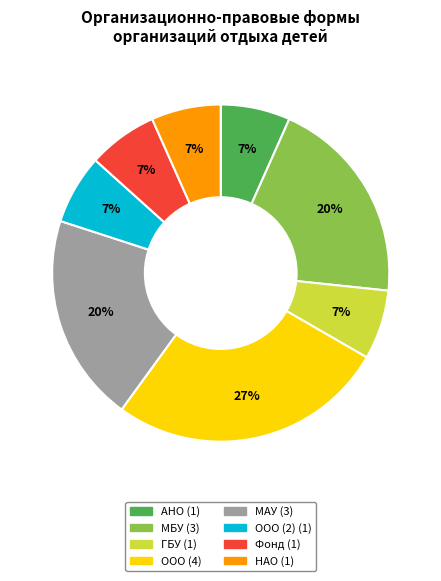

Is there a majority slice in this chart?

No